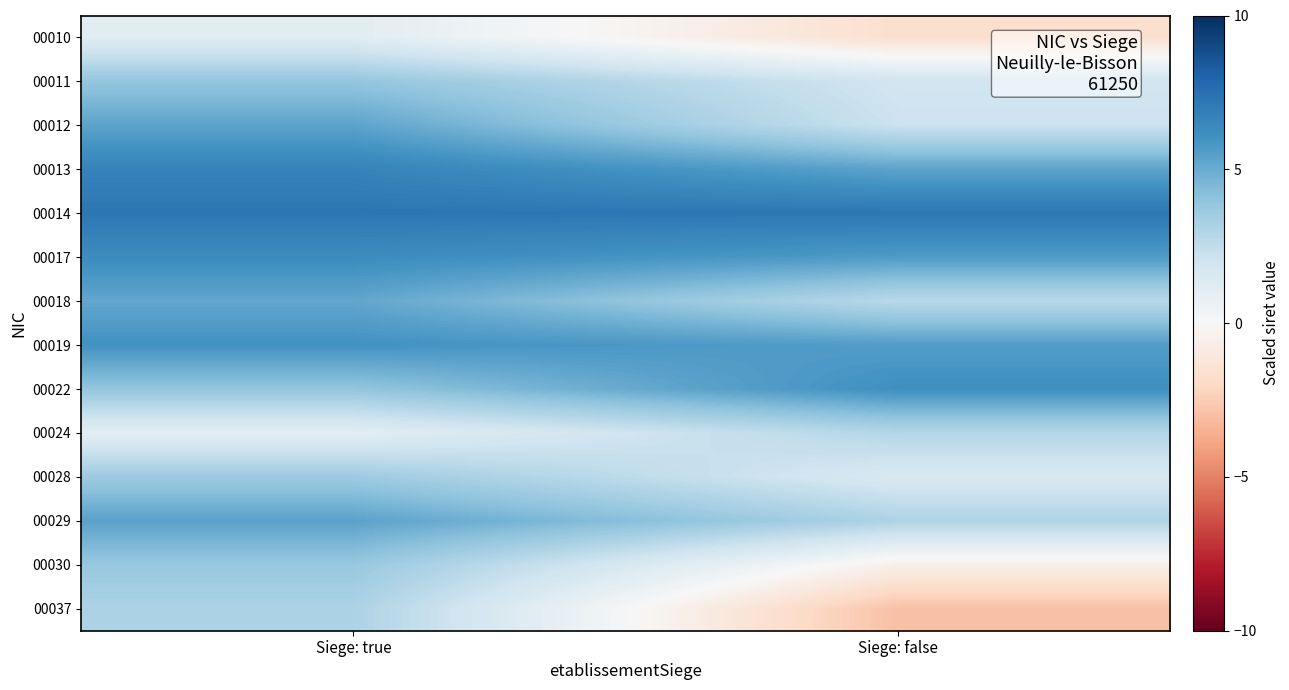

How many distinct data groups are displayed?

14